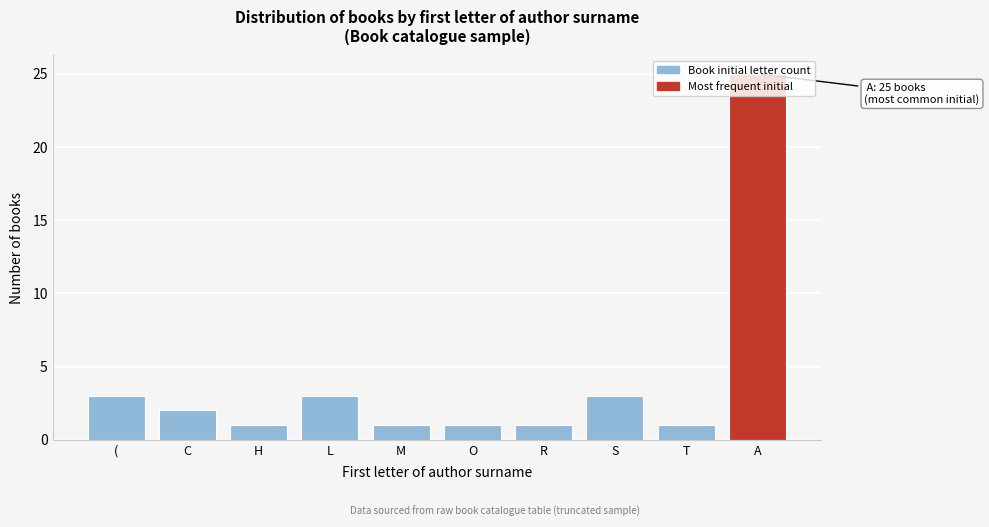

What is the approximate value at А?

25